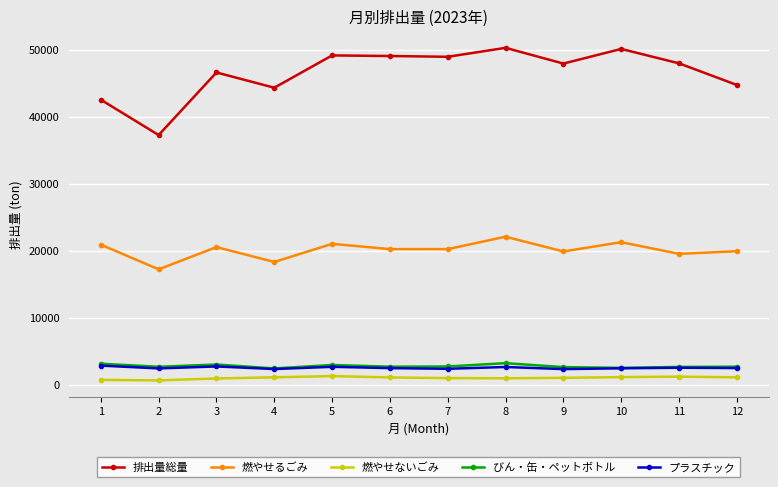

What is the minimum value for プラスチック?

2343